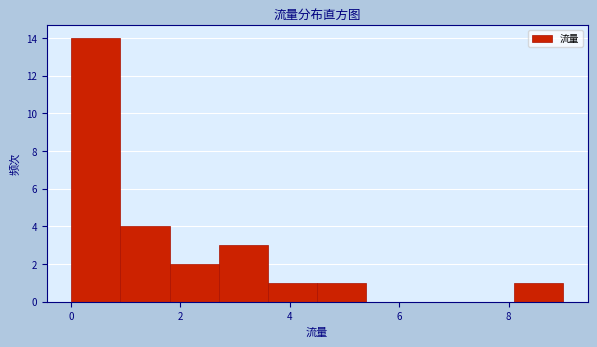

Reading left to right, transcribe this chart: for each bar, give the range it covers on the x-axis and its height. Neither the bar edges nor the heights are printed on the chart, so give them approximately, as read against the axes.

0.0 to 0.9: 14
0.9 to 1.8: 4
1.8 to 2.7: 2
2.7 to 3.6: 3
3.6 to 4.5: 1
4.5 to 5.4: 1
5.4 to 6.3: 0
6.3 to 7.2: 0
7.2 to 8.1: 0
8.1 to 9.0: 1